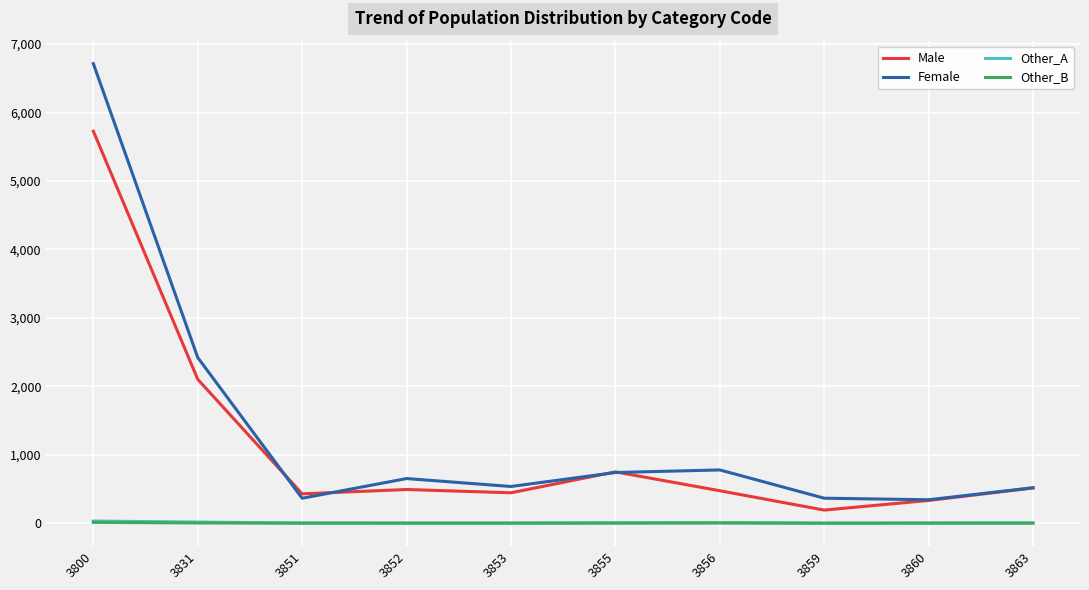

At which category is the sum across all series the highest?

3800